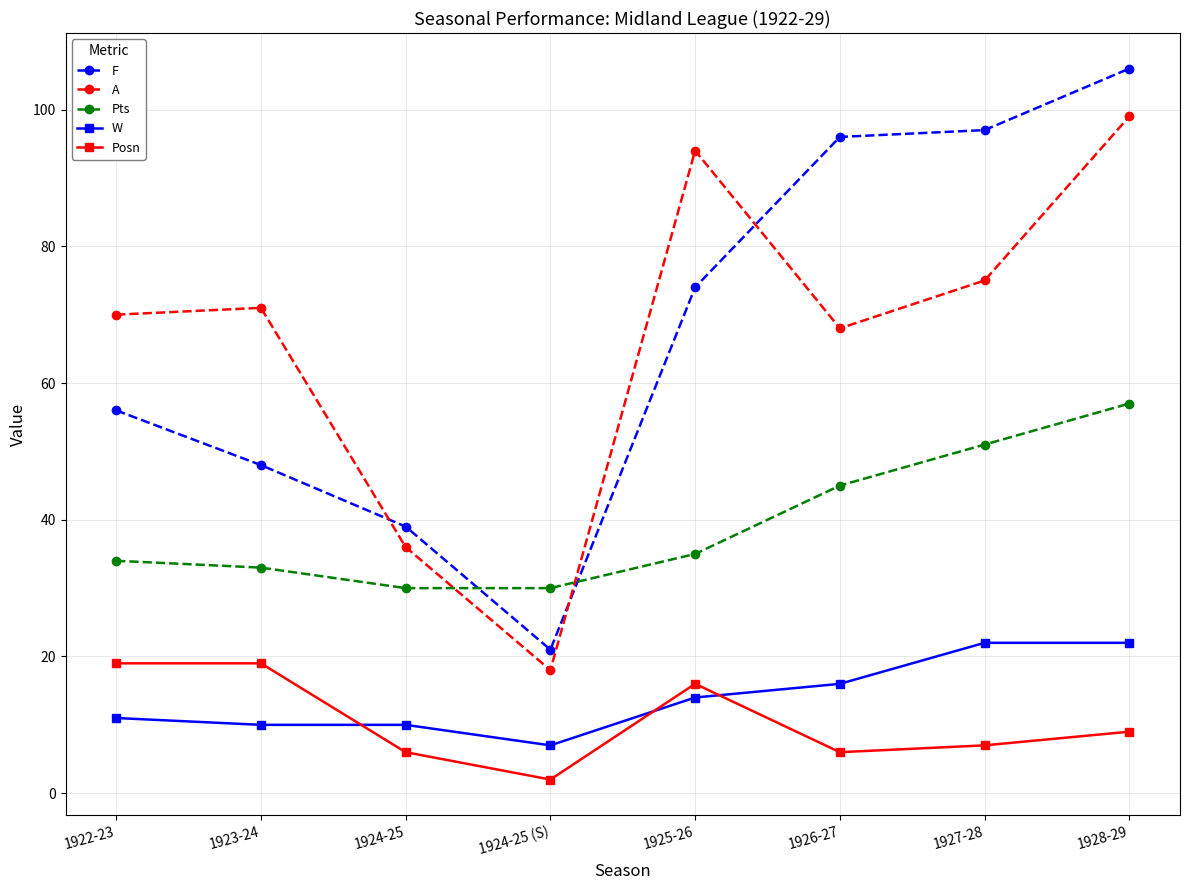

At how many categories does at least one series exceed 11?

8